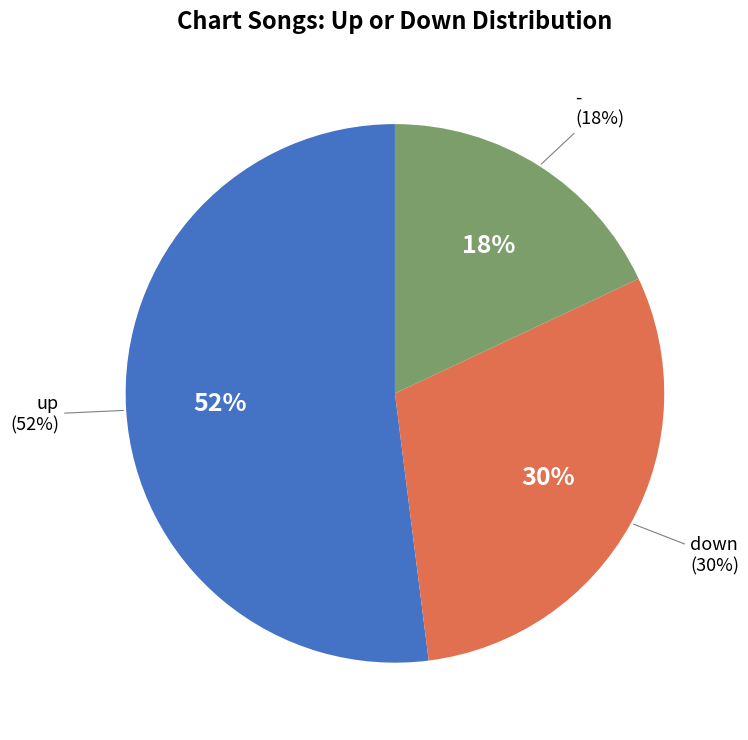

What percentage is NOT represented by down?

70.0%